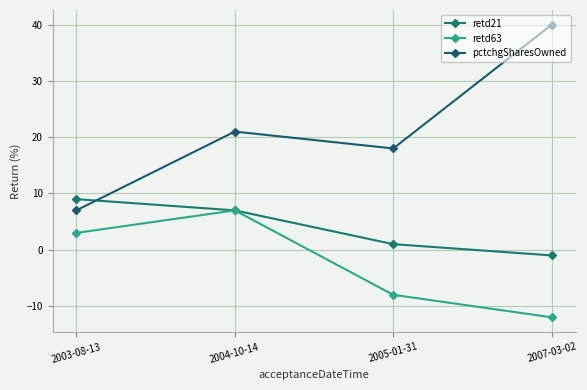

Which label corresponds to the smallest value in the chart?

2007-03-02